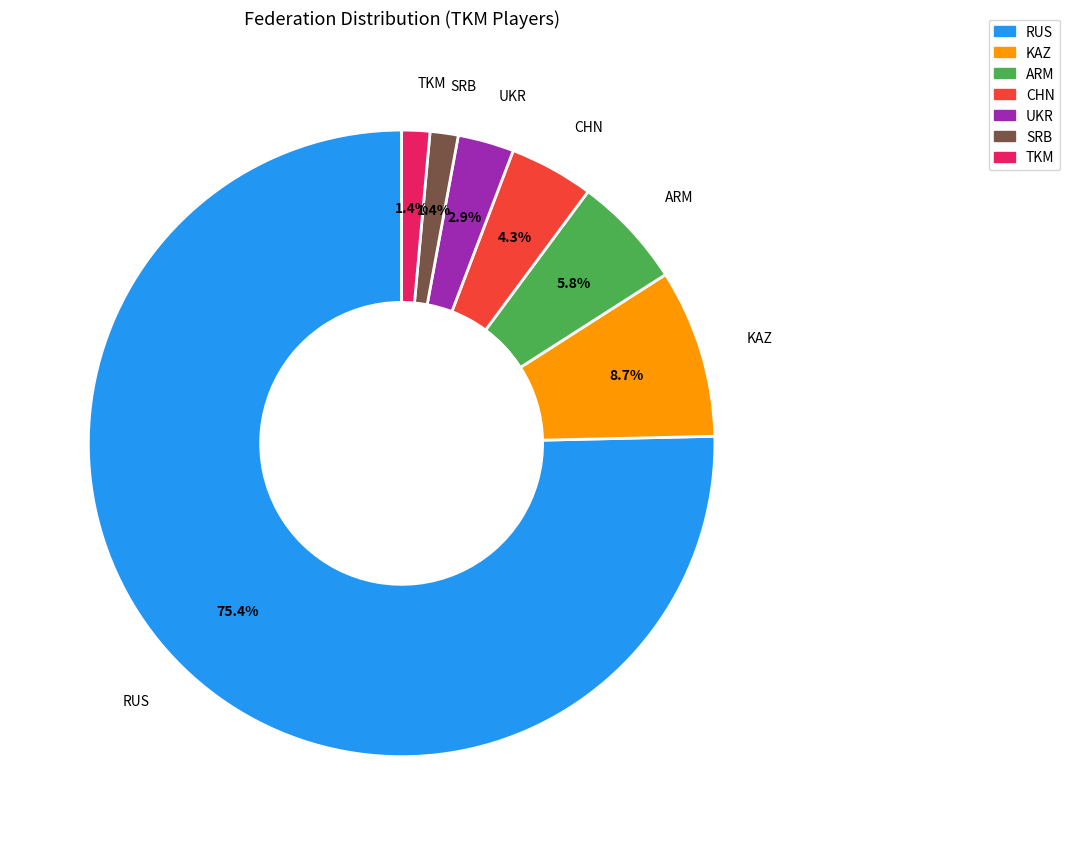

To the nearest percent, what is the average slice percentage?

14%